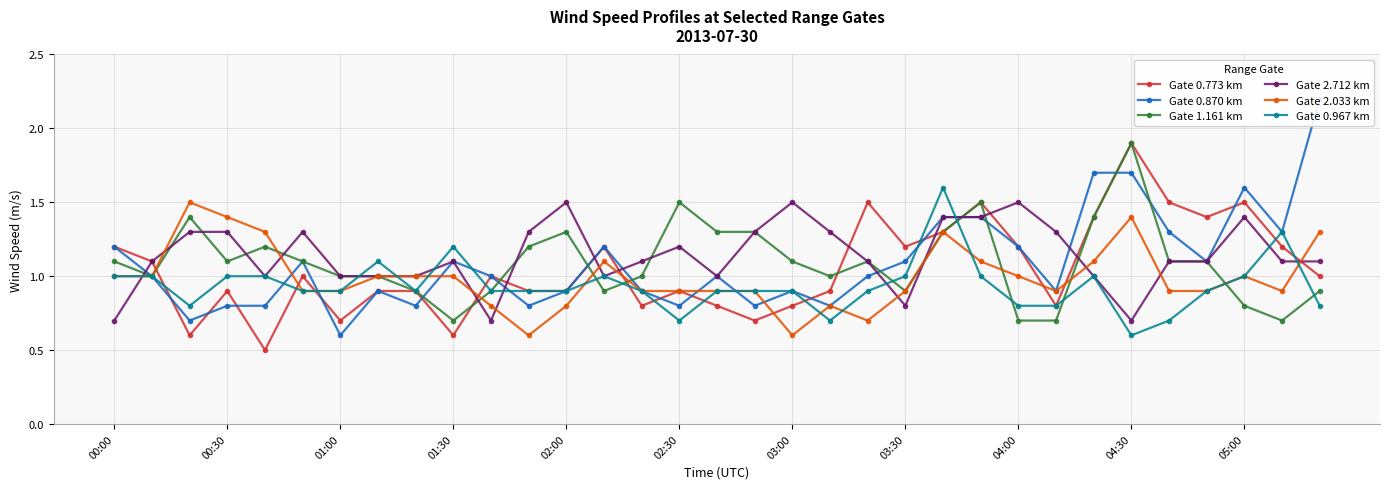

What is the maximum value shown in the chart?

2.2